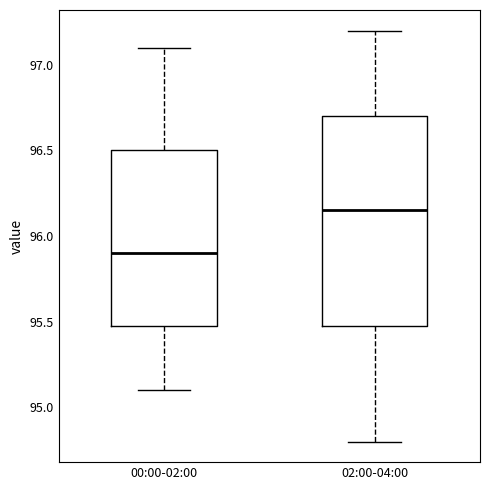

Comparing the boxes themselves (not the whiskers), which one is the tallest?

02:00-04:00